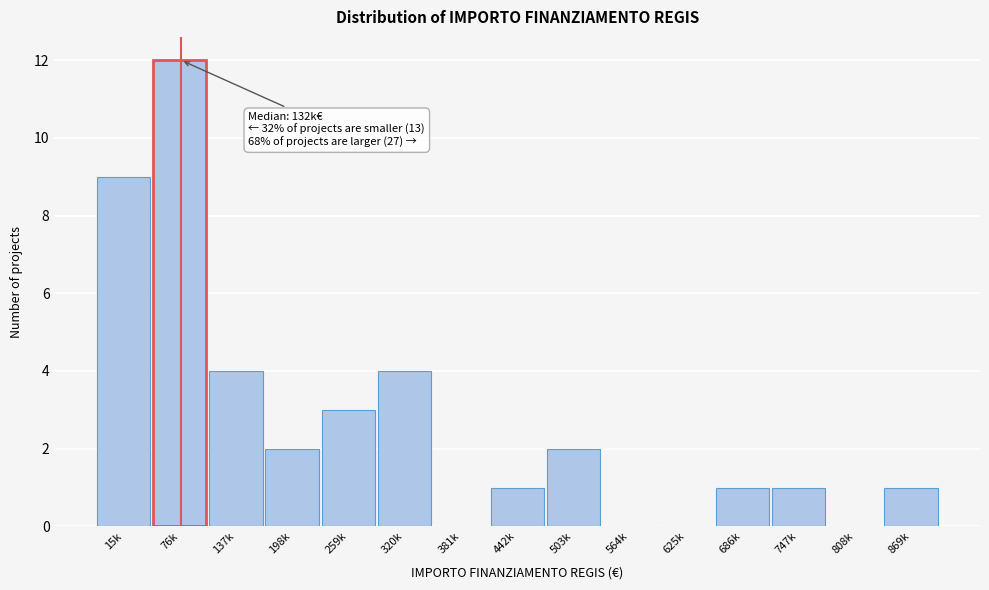

Reading left to right, extract all data points from this chart.

15k=9	76k=12	137k=4	198k=2	259k=3	320k=4	381k=0	442k=1	503k=2	564k=0	625k=0	686k=1	747k=1	808k=0	869k=1